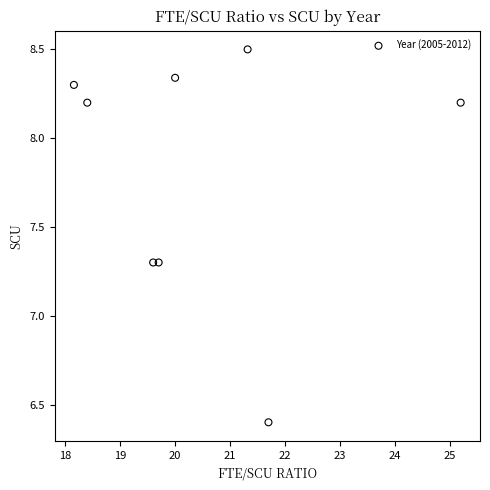

What is the average Y value?

7.8